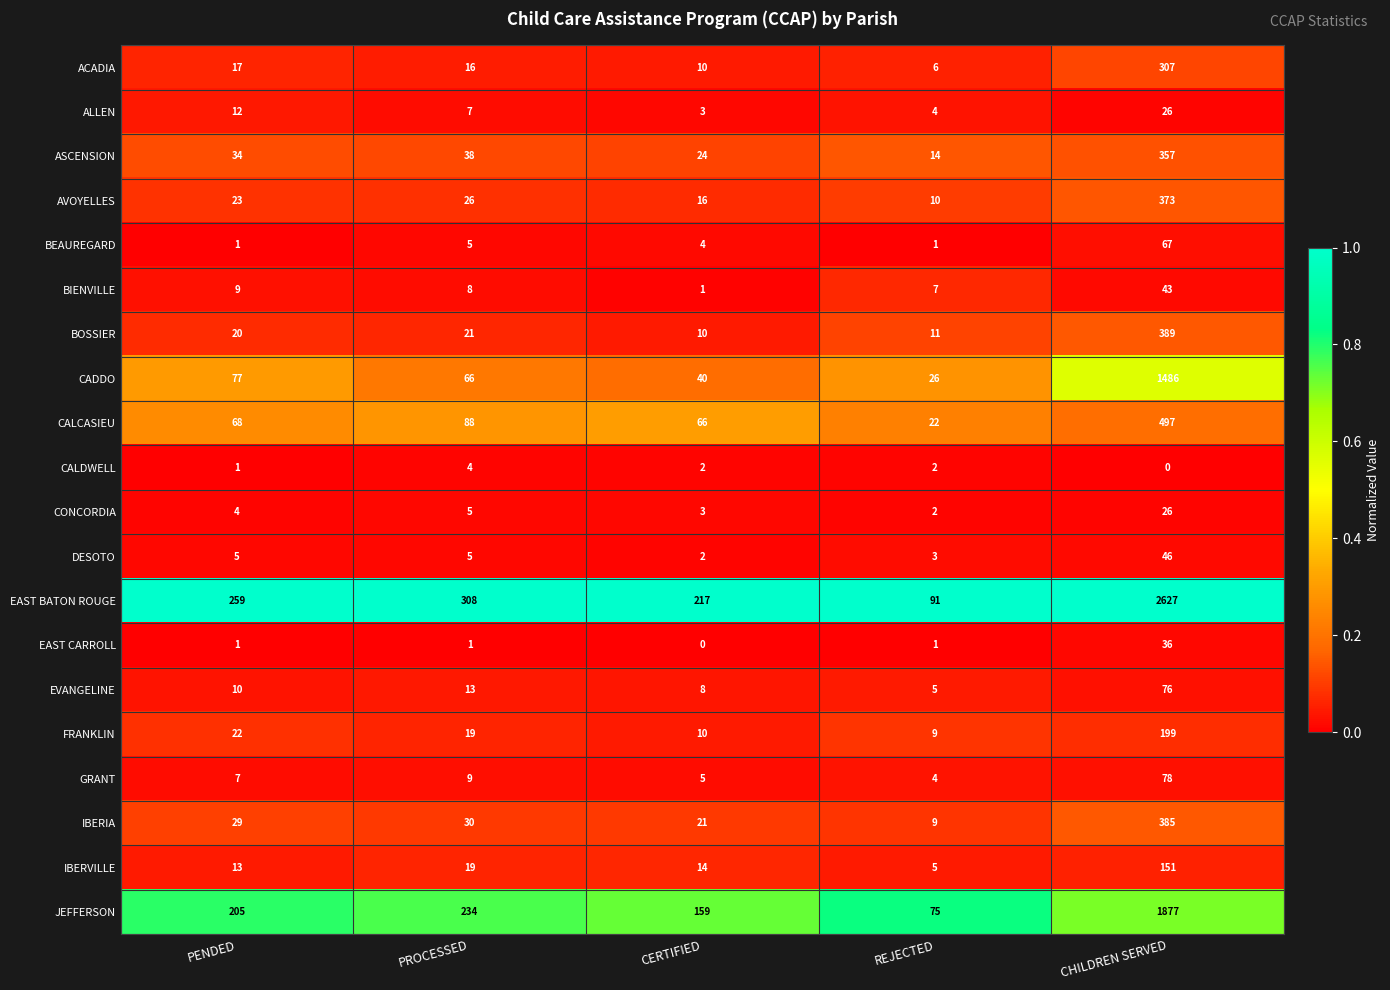

What is the greatest value displayed?

2627